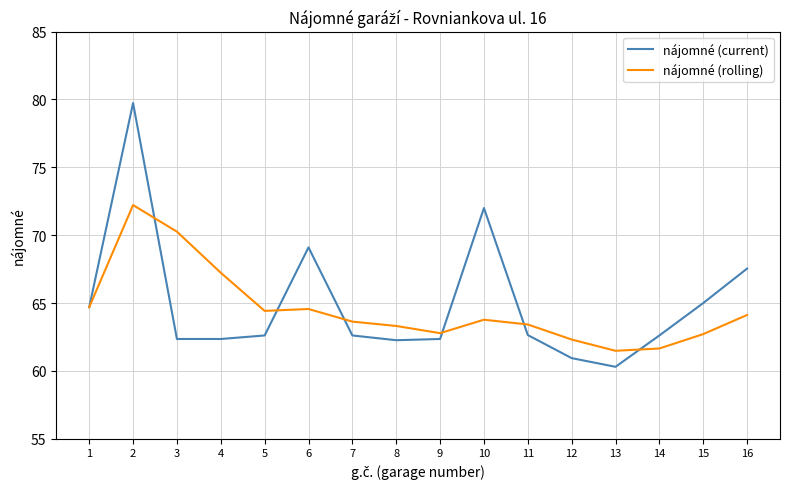

List the series in order of their peak value, lowest first.

nájomné (rolling), nájomné (current)